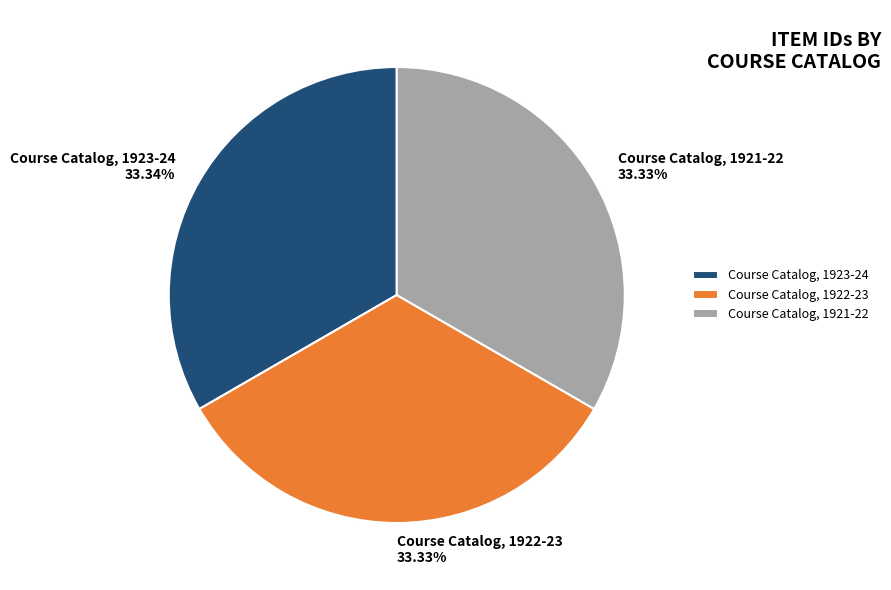

The Course Catalog, 1921-22 slice represents 33% of the pie. True or false?

True